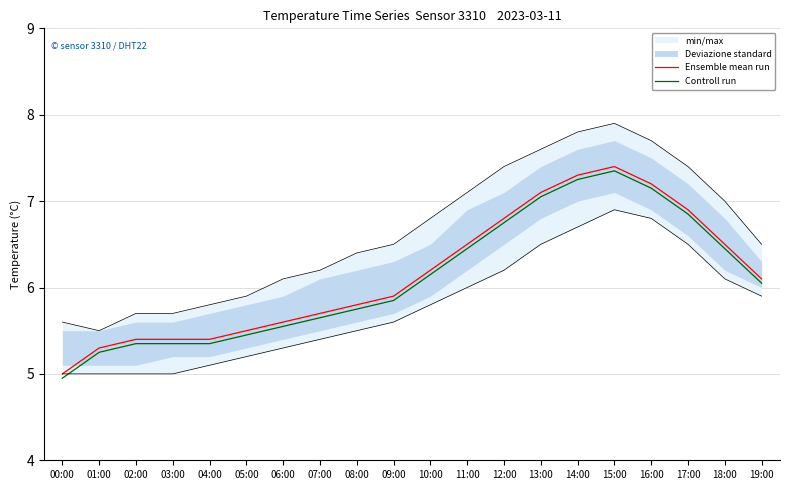

True or false: Ensemble mean run and Controll run cross at least once.

False